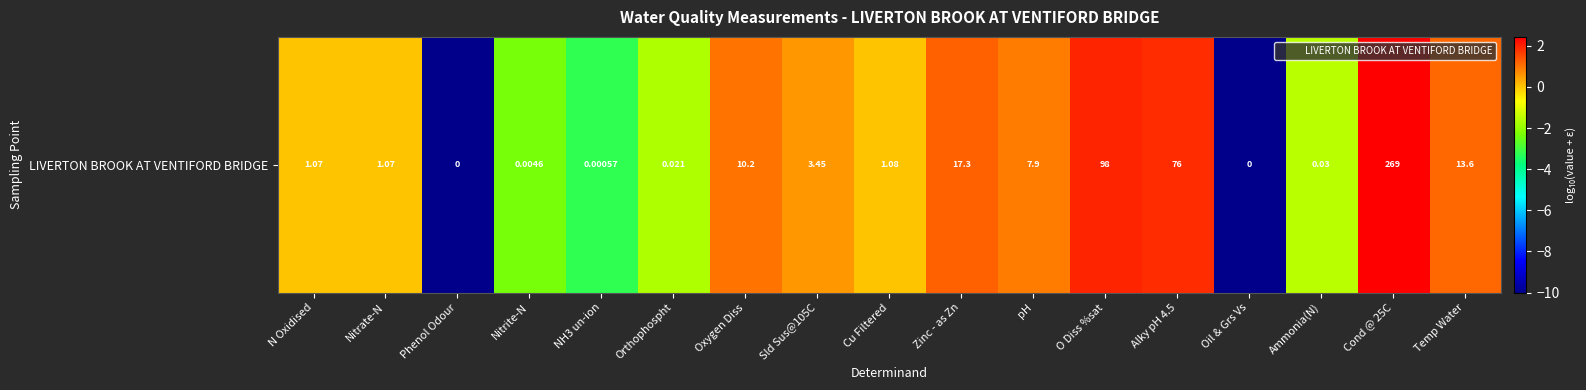

Rank the categories by value from highest to lowest.

Cond @ 25C, O Diss %sat, Alky pH 4.5, Zinc - as Zn, Temp Water, Oxygen Diss, pH, Sld Sus@105C, Cu Filtered, N Oxidised, Nitrate-N, Ammonia(N), Orthophospht, Nitrite-N, NH3 un-ion, Phenol Odour, Oil & Grs Vs